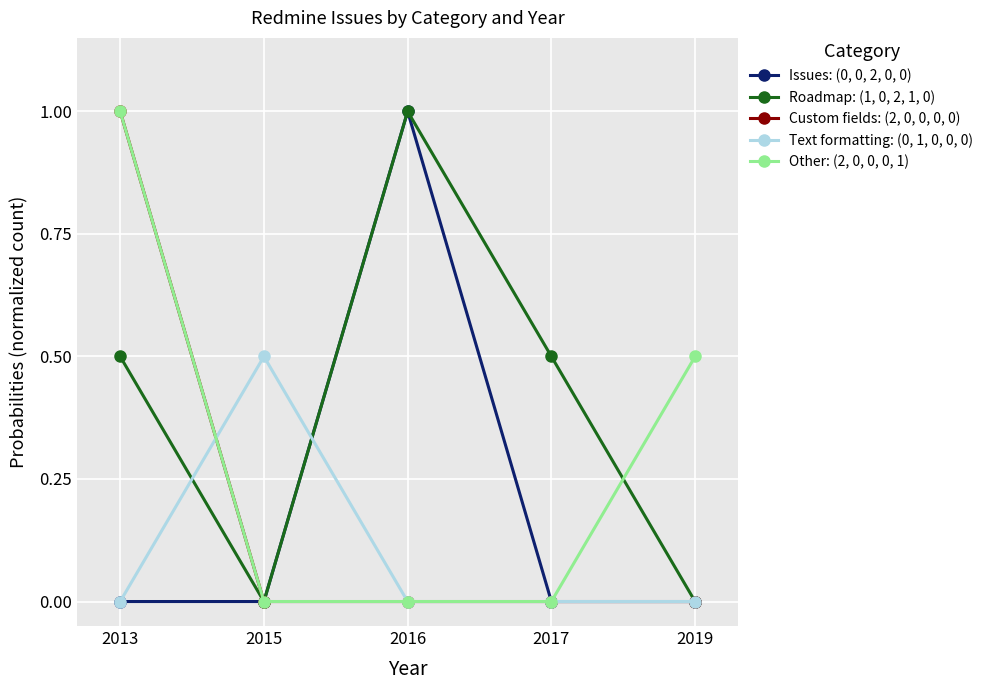

Is the value of Other: (2, 0, 0, 0, 1) at 2013 greater than the value of Custom fields: (2, 0, 0, 0, 0) at 2015?

Yes